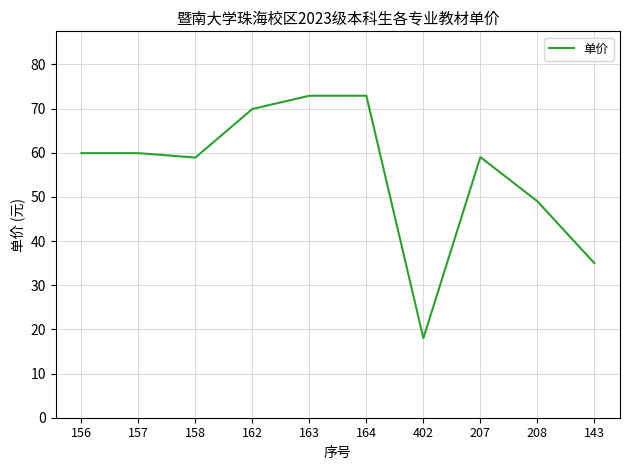

What position from the right is 164?

5